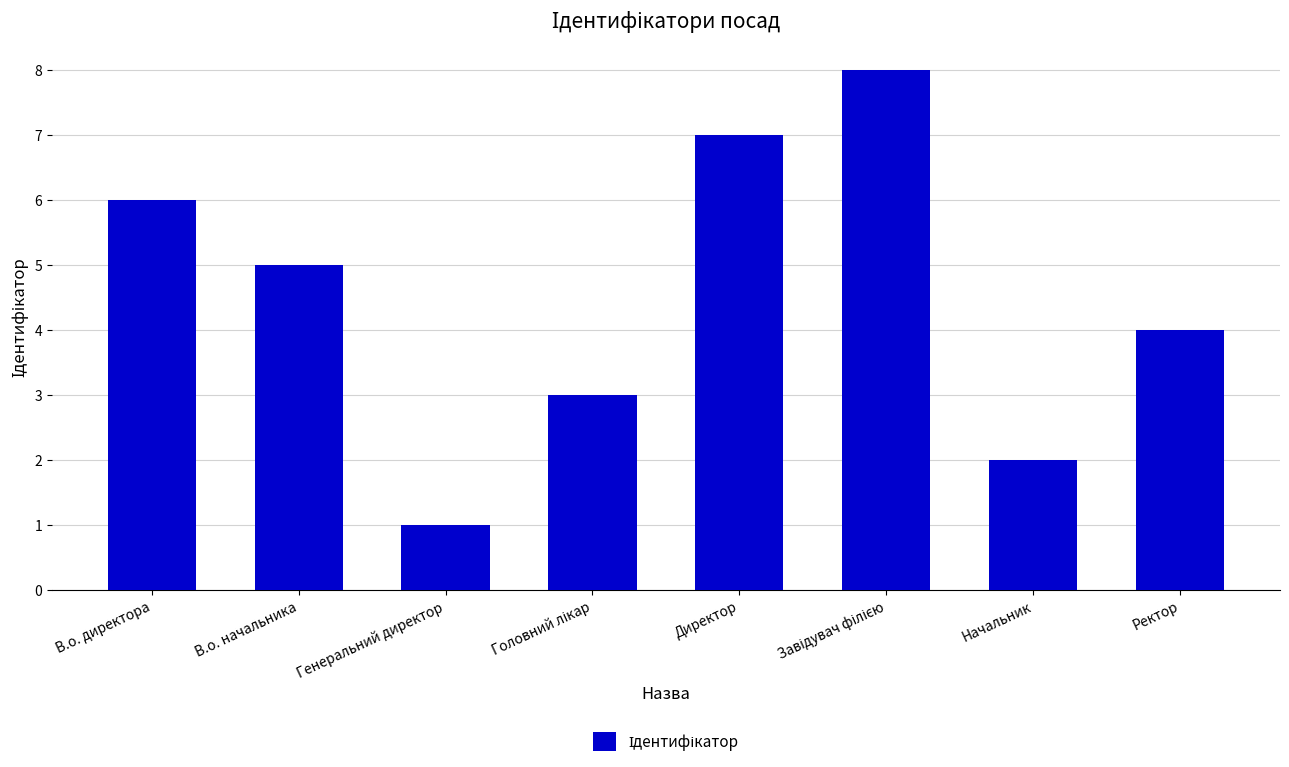

How many bars are there in total?

8